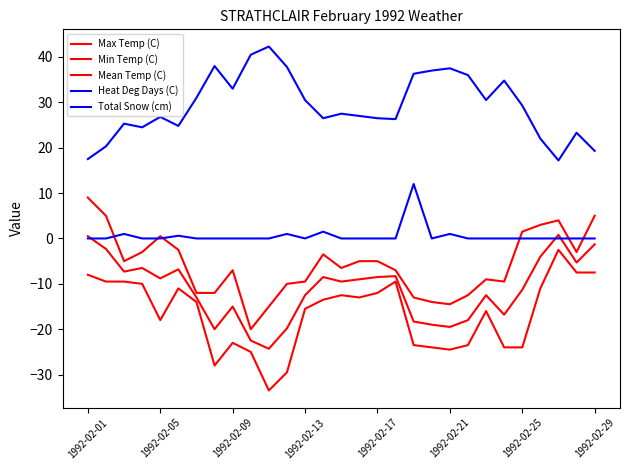

Does the chart have visible grid lines?

No